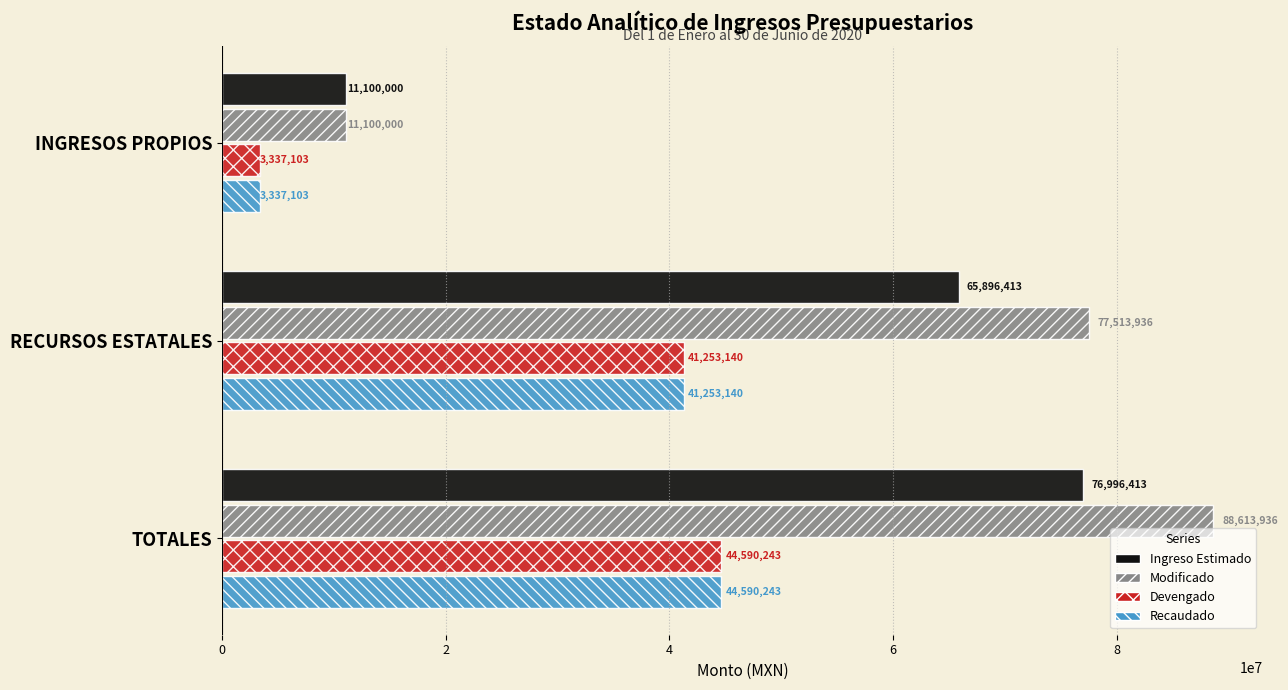

List the labels in order of Ingreso Estimado value, largest first.

TOTALES, RECURSOS ESTATALES, INGRESOS PROPIOS